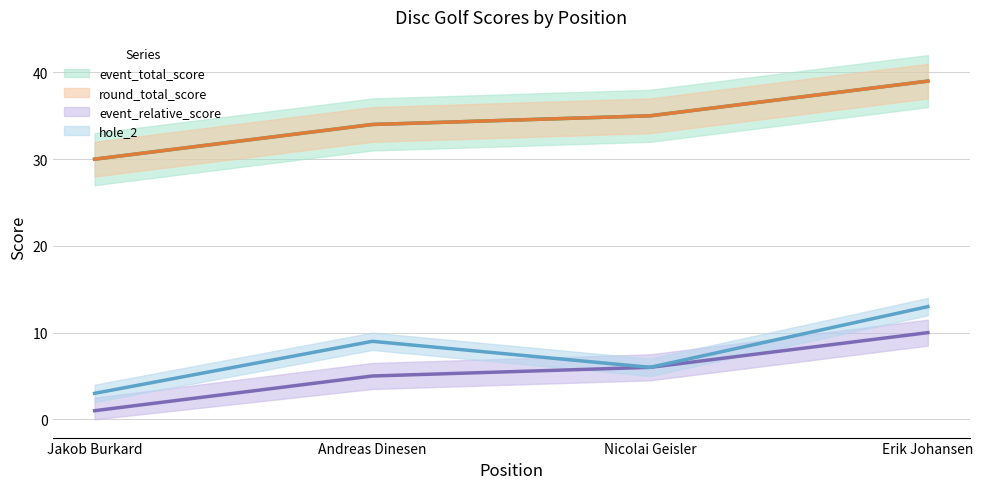

What value does the event_total_score series have at Andreas Dinesen?

34